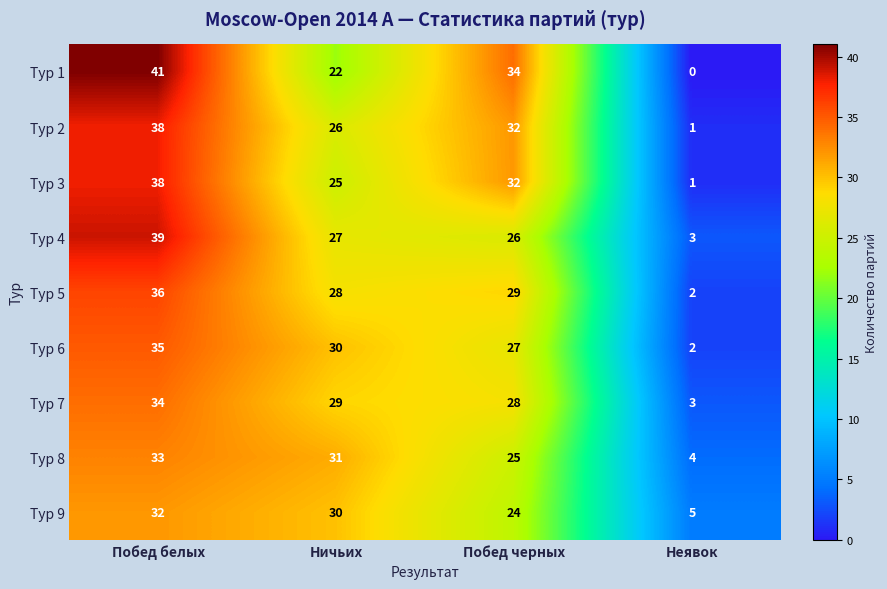

What is the highest value of the Тур 1 series?

41